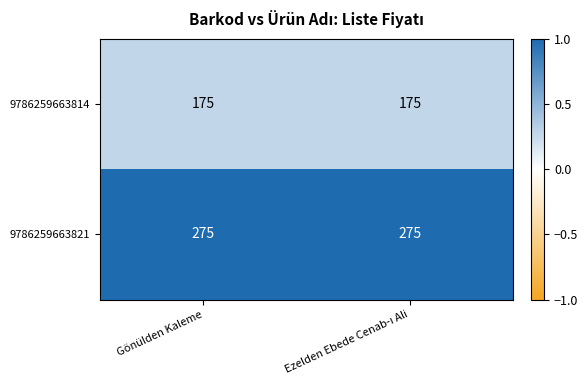

What is the sum of all 9786259663814 values?

350